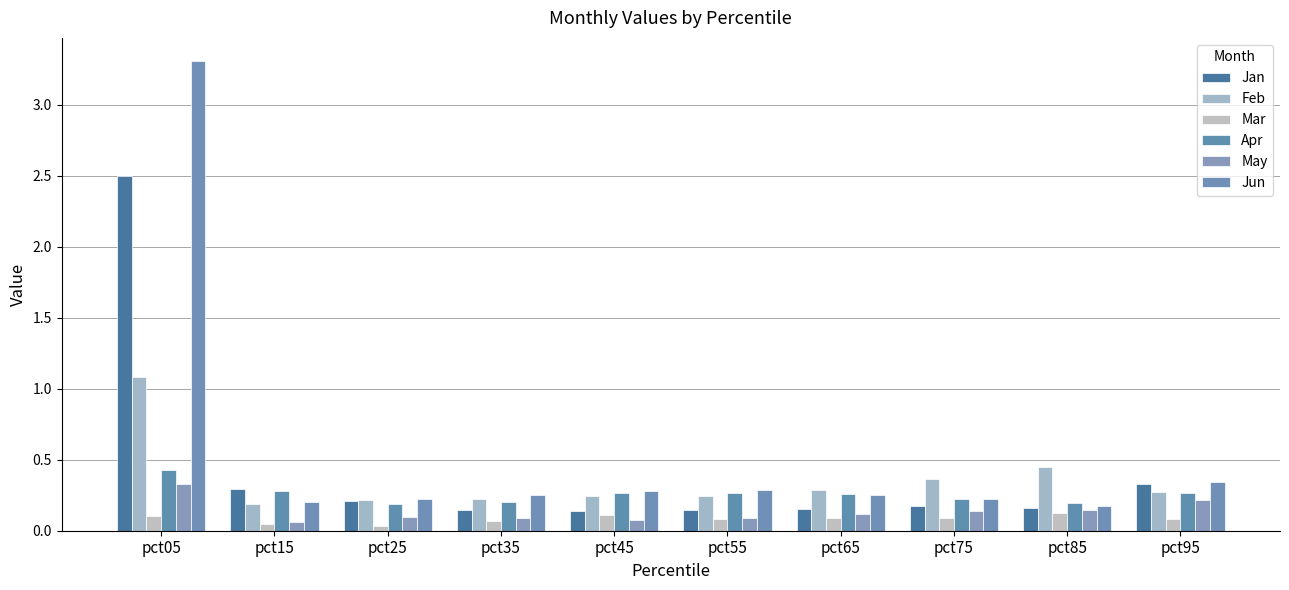

What is the difference between the maximum and minimum values in the Jun series?

3.1